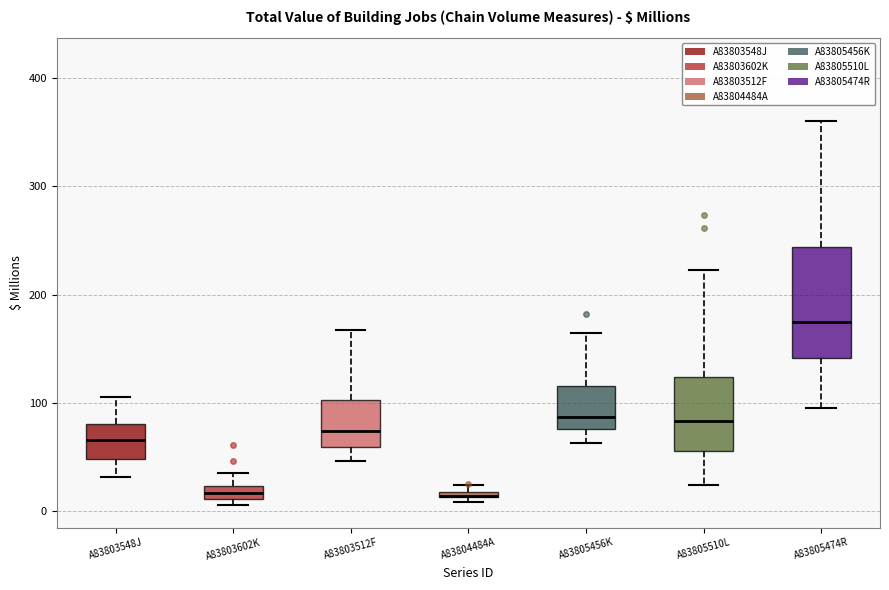

Comparing the boxes themselves (not the whiskers), which one is the tallest?

A83805474R